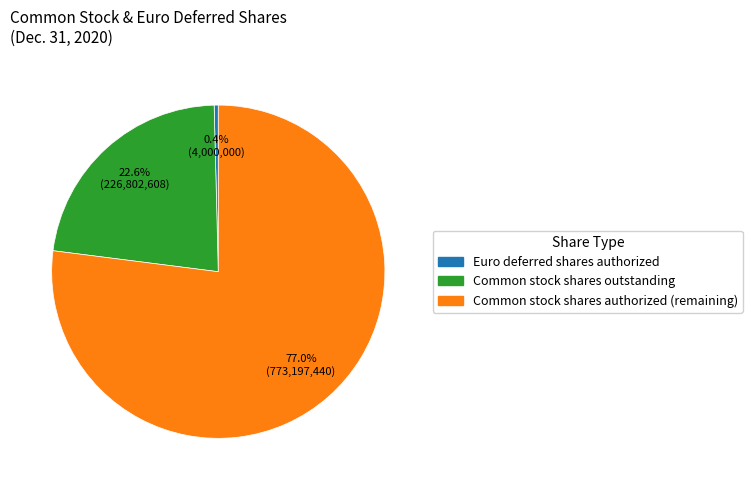

To the nearest percent, what is the difference between the largest and smallest slice percentages?

77%